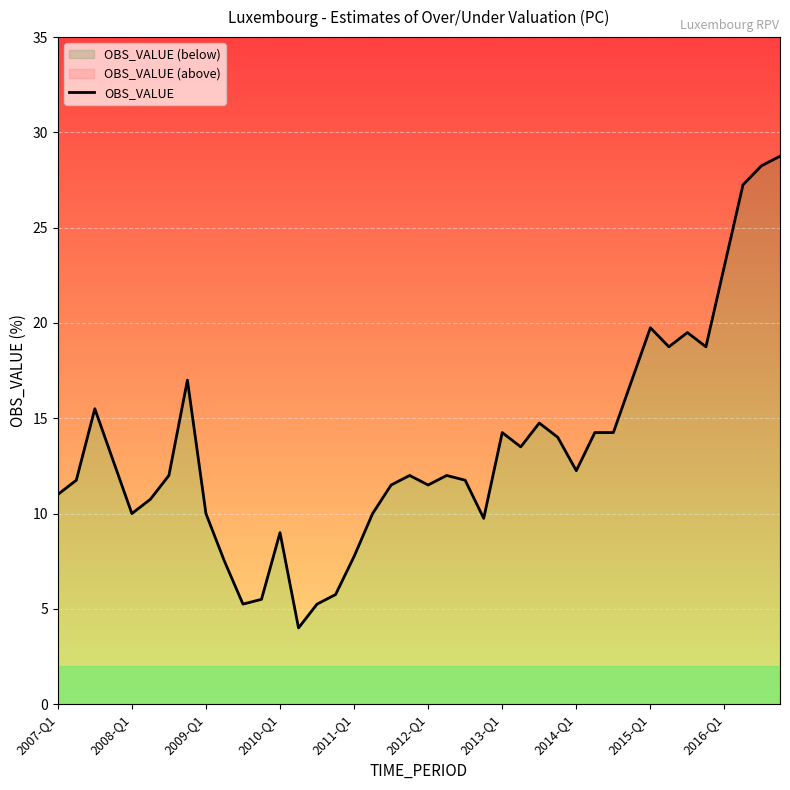

Is it true that the value at 17 is 16.9?

False